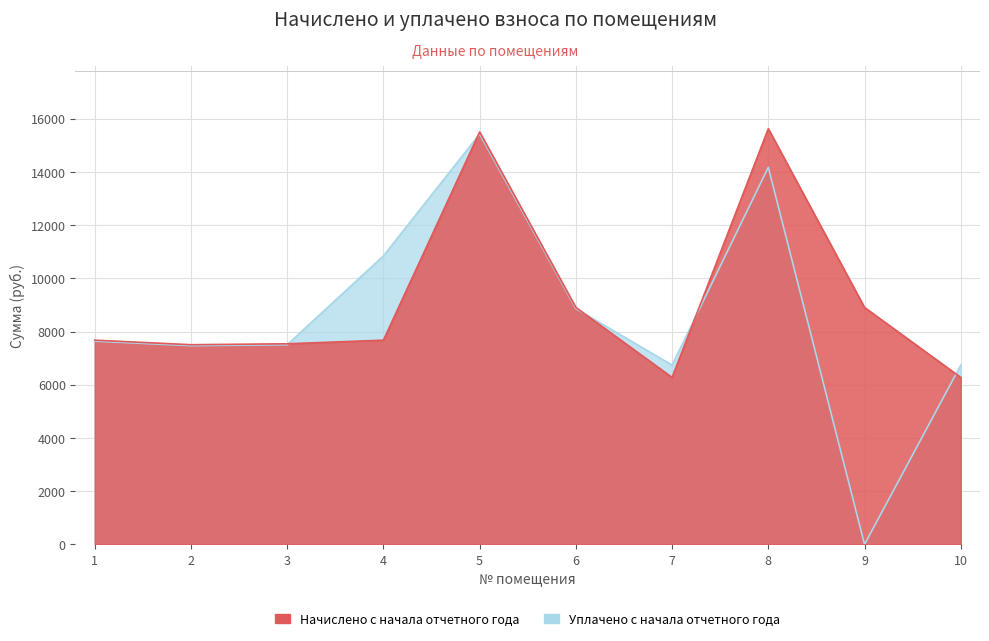

In uplaceno, how many points are lower than both neighbors (excluding endpoints)?

3